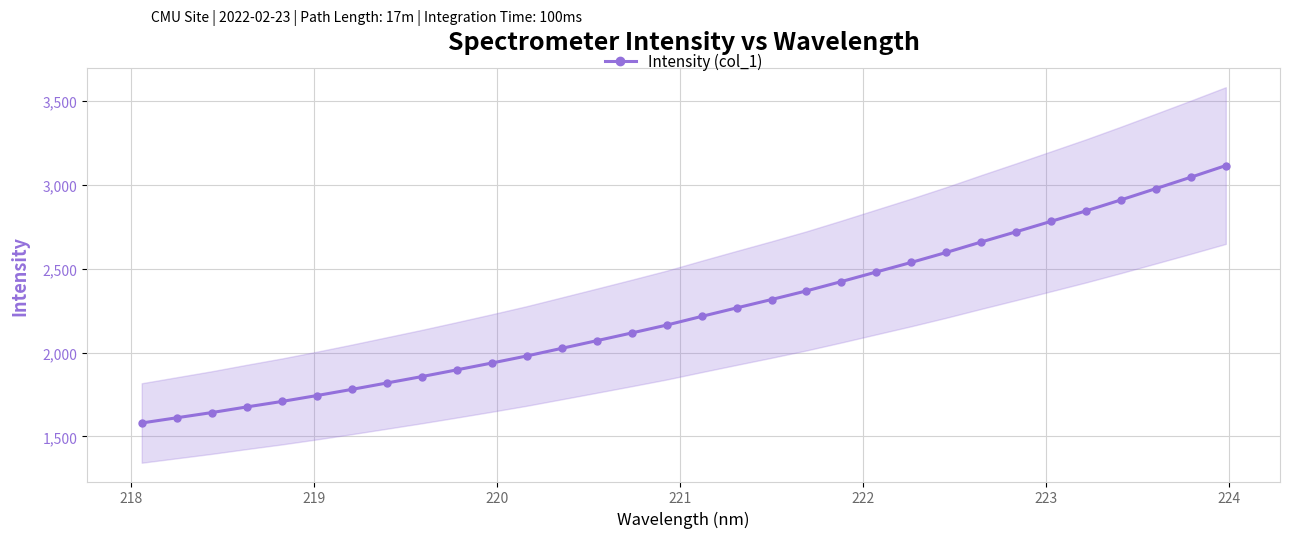

What is the highest value of the Intensity (col_1) series?

3115.3